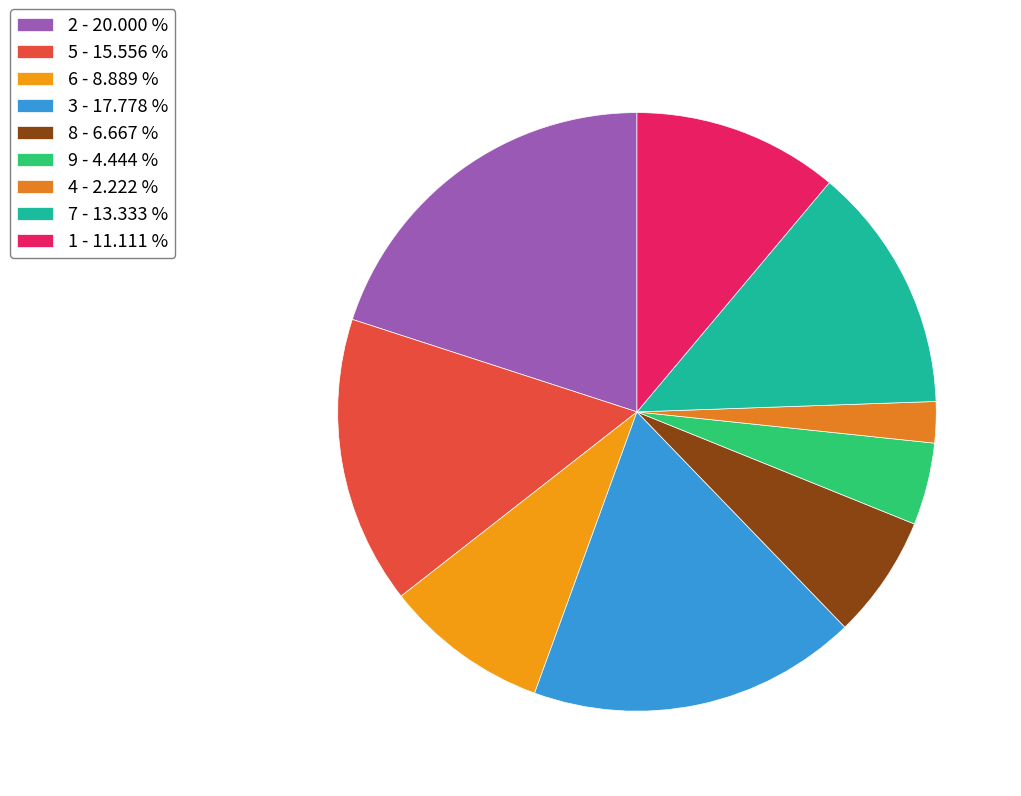

To the nearest percent, what portion does 4 represent?

2%